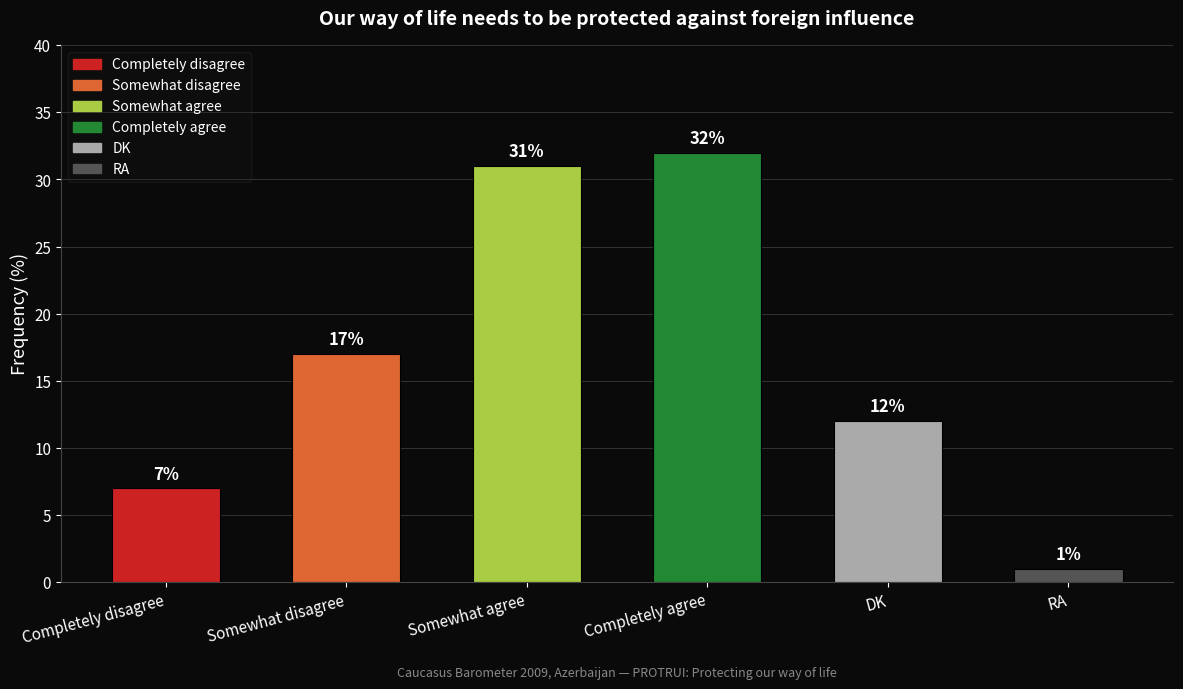

What is the maximum value shown in the chart?

32